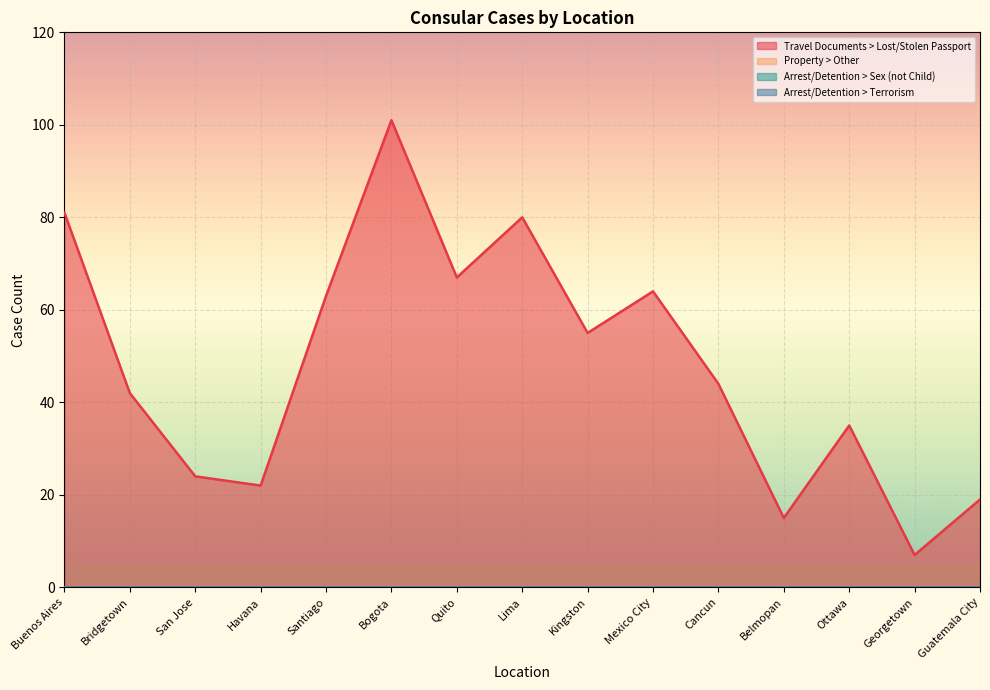

What is the total value across all series at Buenos Aires?

81